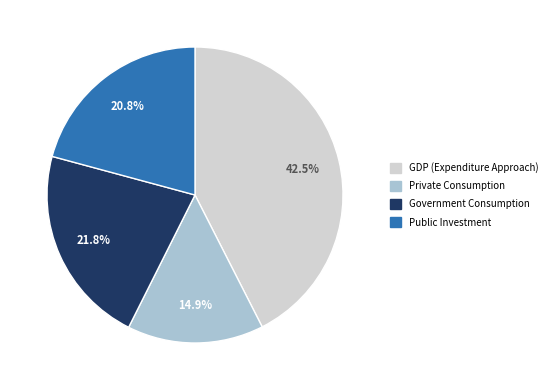

Rank the categories by value from highest to lowest.

GDP (Expenditure Approach), Government Consumption, Public Investment, Private Consumption